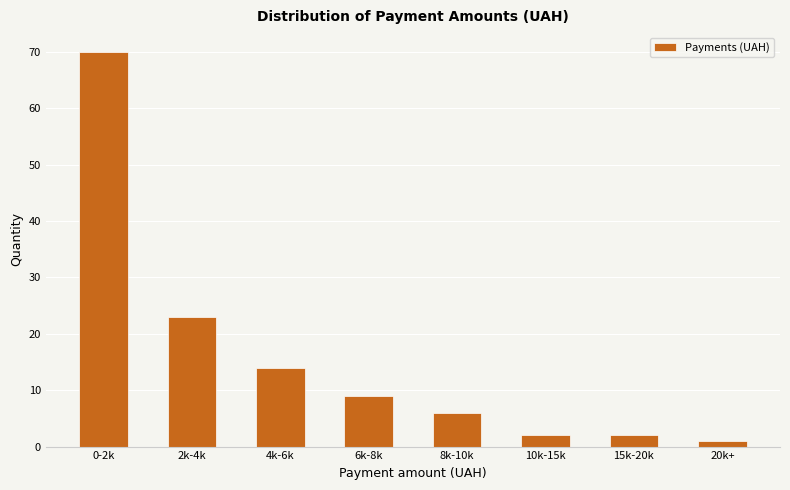

Reading left to right, transcribe all the data shown in this chart.

70	23	14	9	6	2	2	1